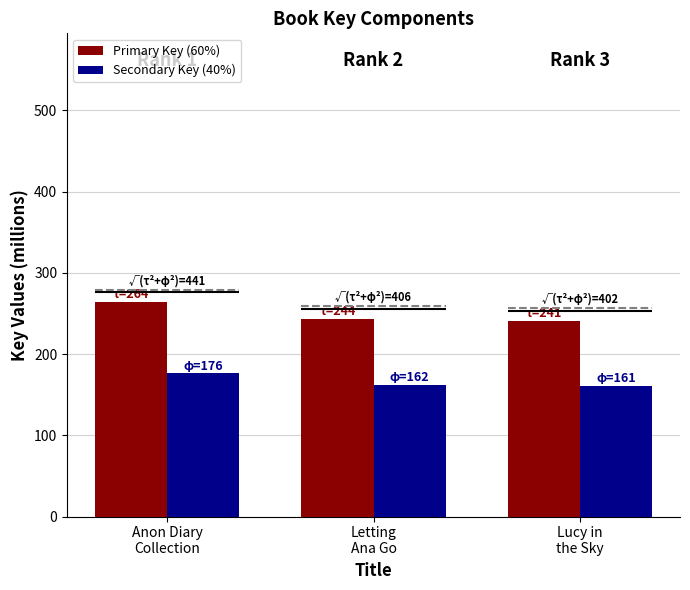

What position from the right is Letting
Ana Go?

2